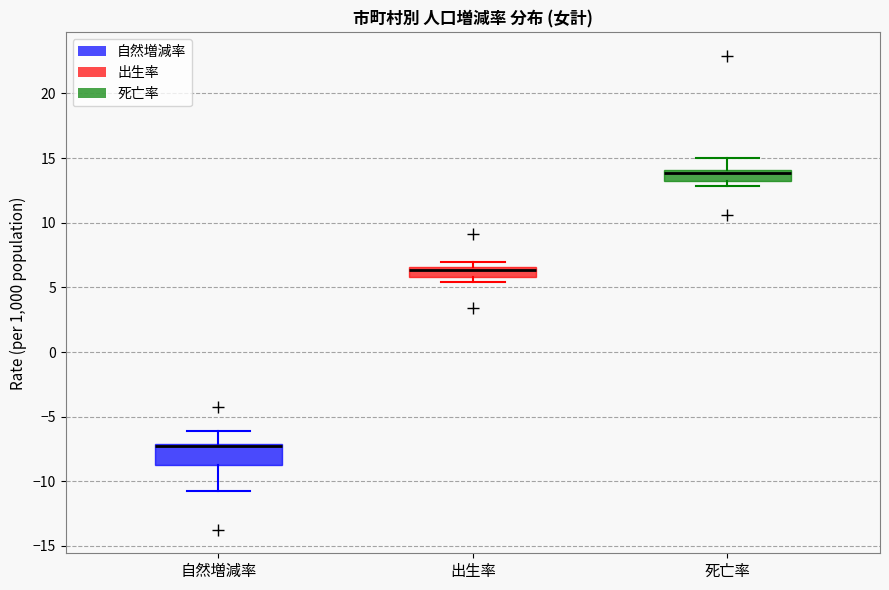

Which box's median line is the lowest?

自然増減率